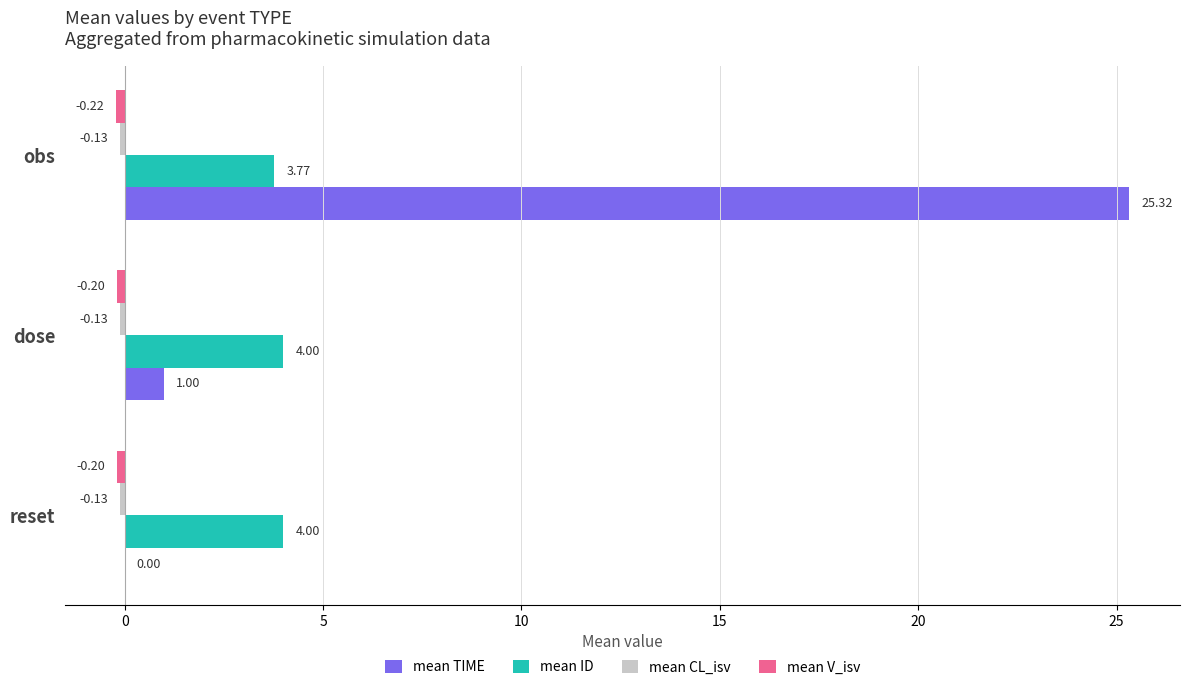

How many data points does each series have?

3